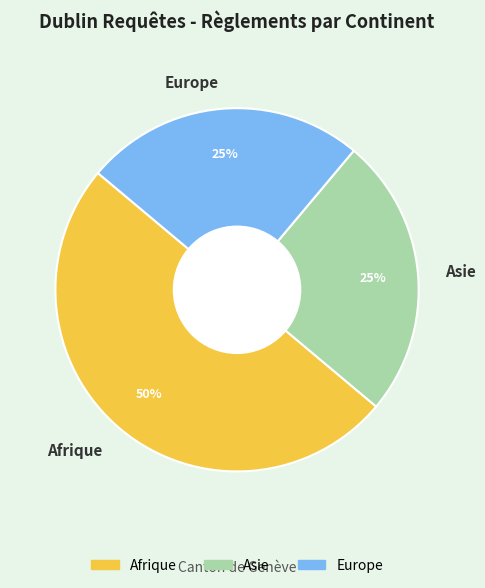

Which slice is the largest?

Afrique